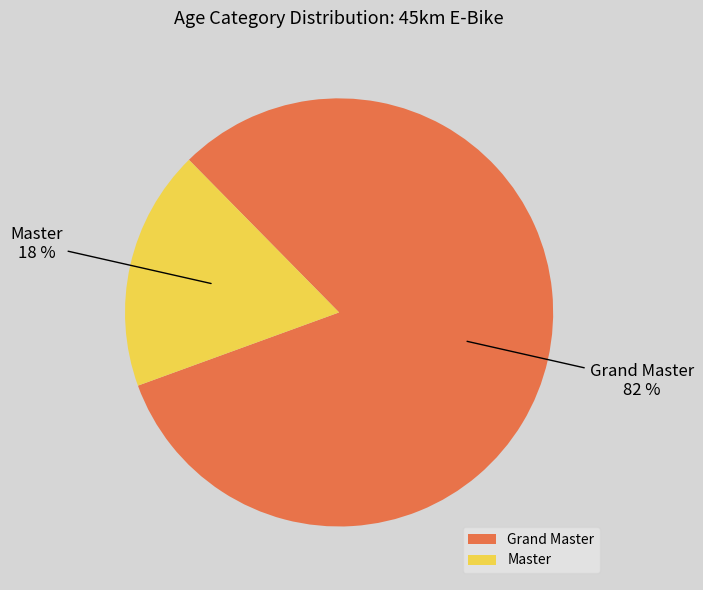

How many slices are in this pie chart?

2